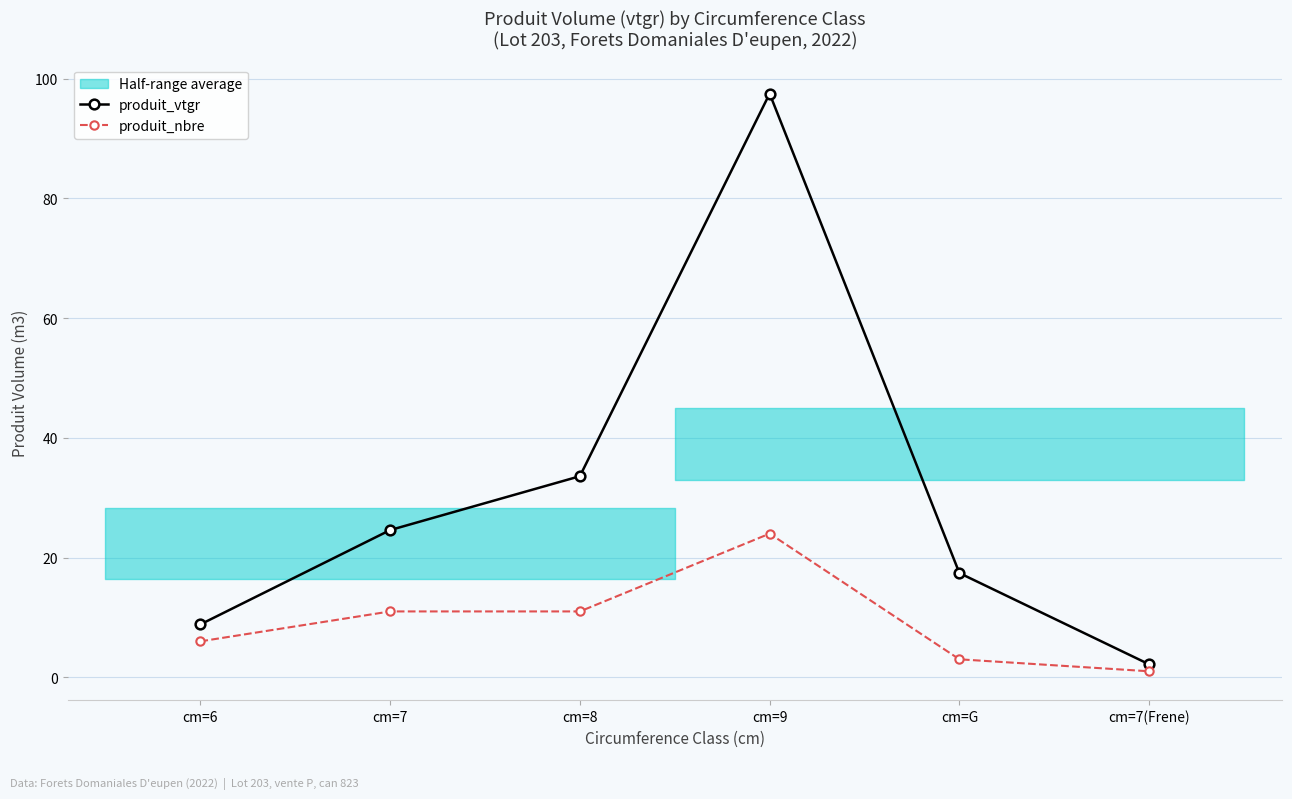

Rank the series by their average value, from lowest to highest.

produit_nbre, produit_vtgr